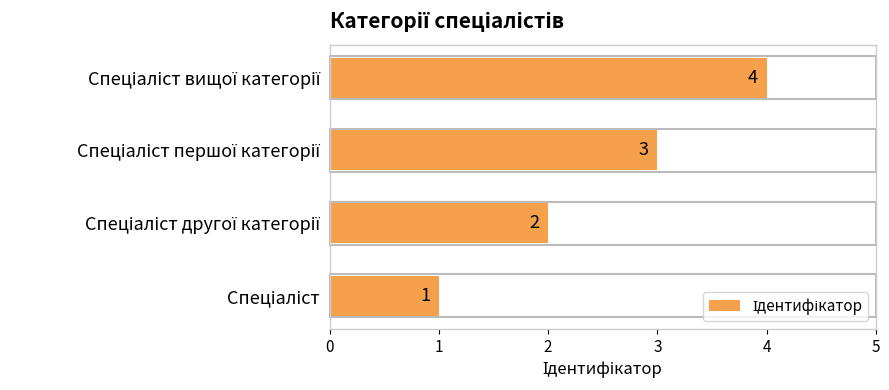

What is the difference between the maximum and minimum values?

3